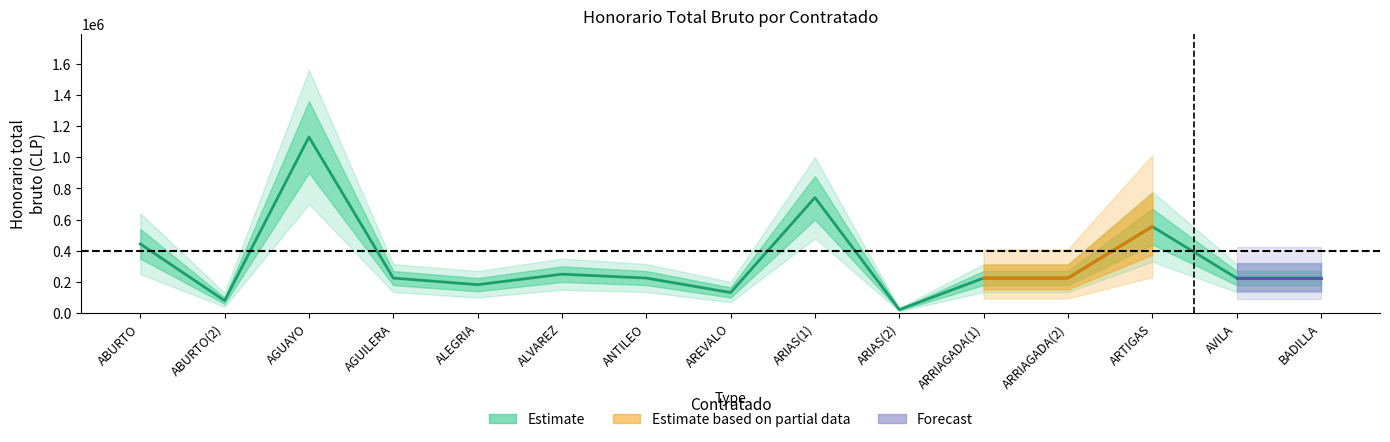

Is it true that the value at ALVAREZ is 250000?

True